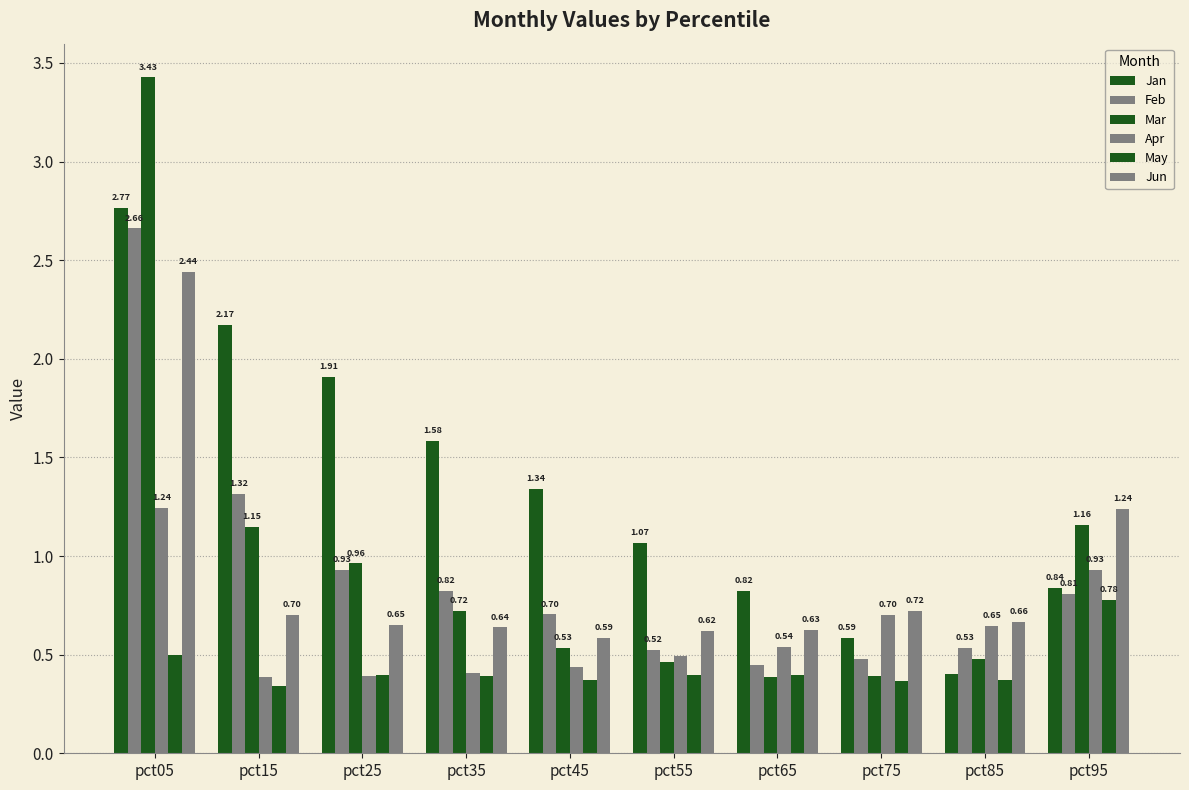

How many groups of bars are there?

10